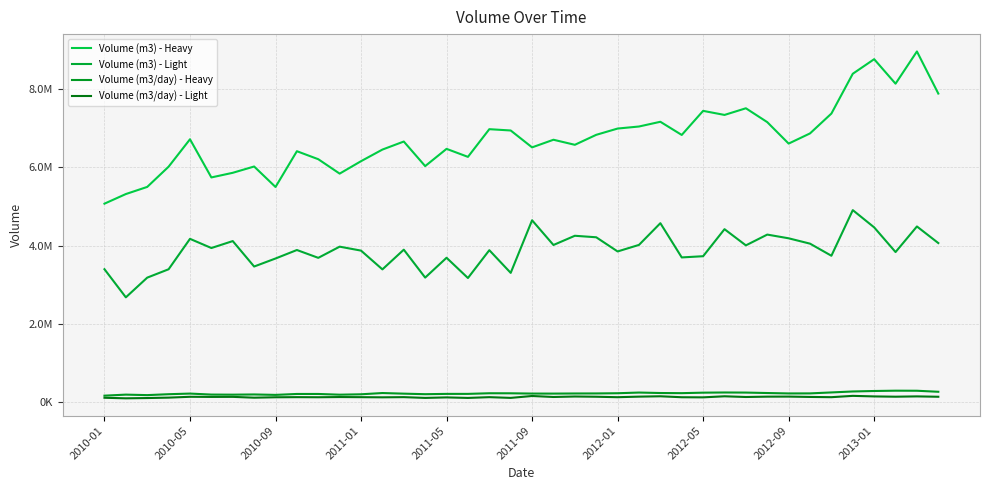

Does the chart display data point markers on the line(s)?

No